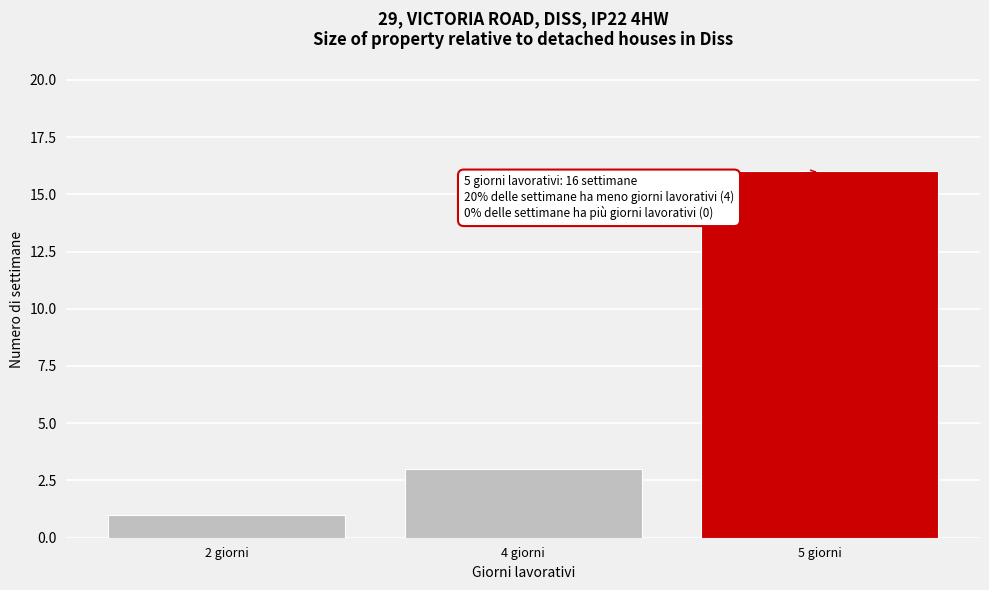

Reading left to right, transcribe all the data shown in this chart.

2 giorni=1	4 giorni=3	5 giorni=16